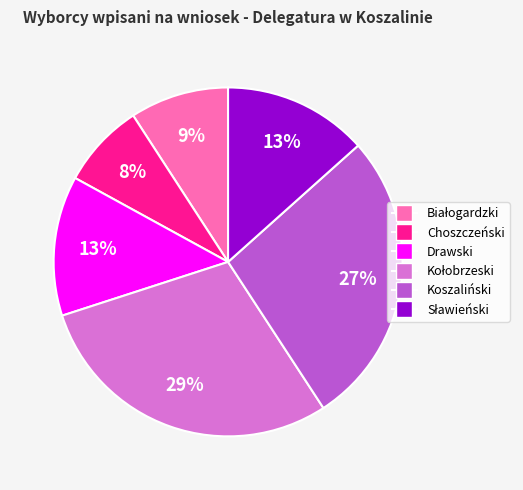

To the nearest percent, what is the difference between the largest and smallest slice percentages?

21%